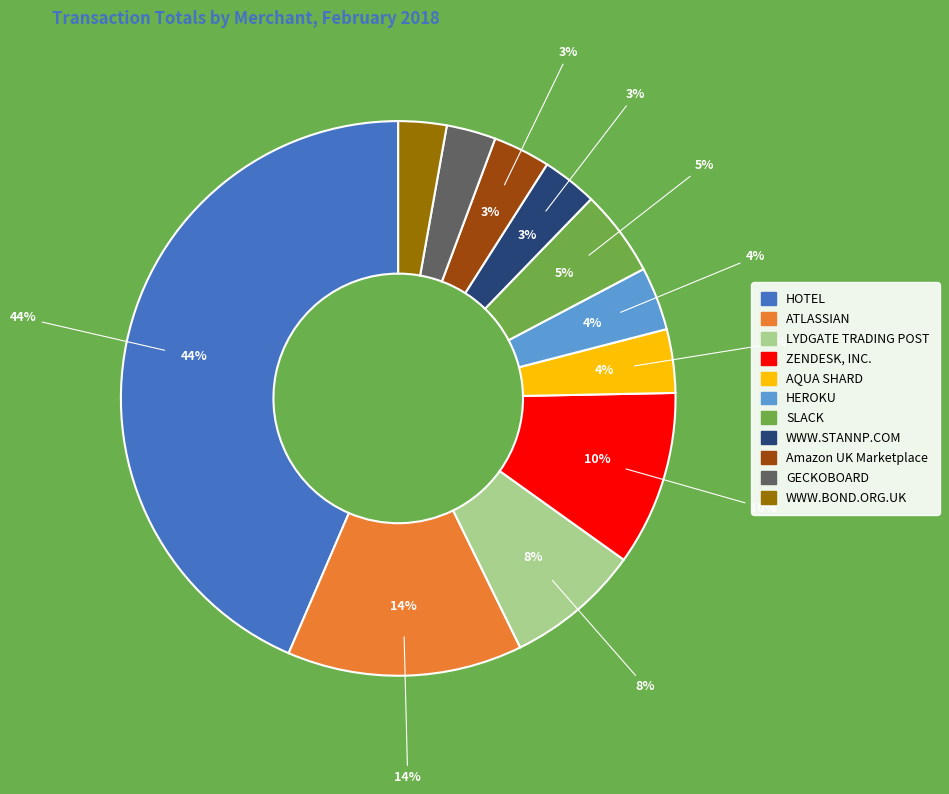

To the nearest percent, what portion does WWW.STANNP.COM represent?

3%